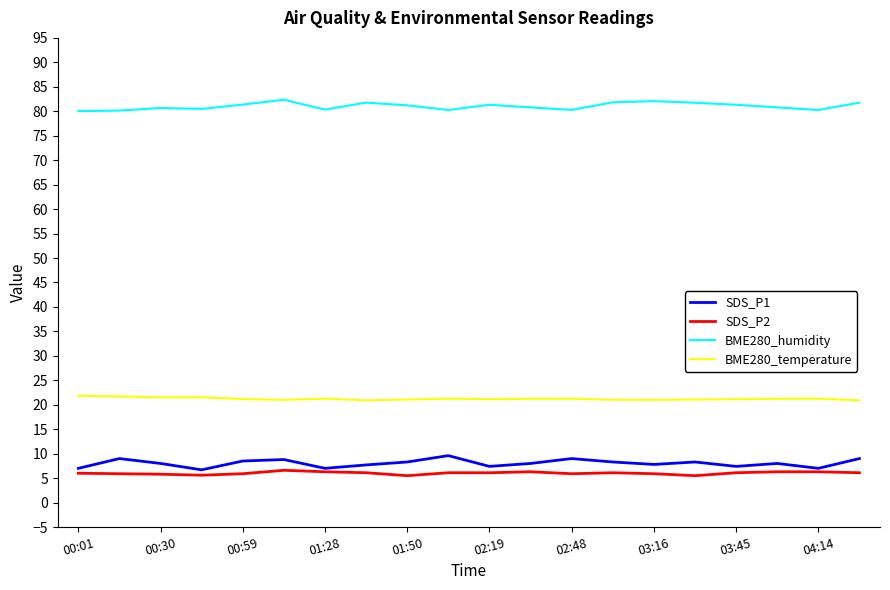

Which series has the largest total across all categories?

BME280_humidity